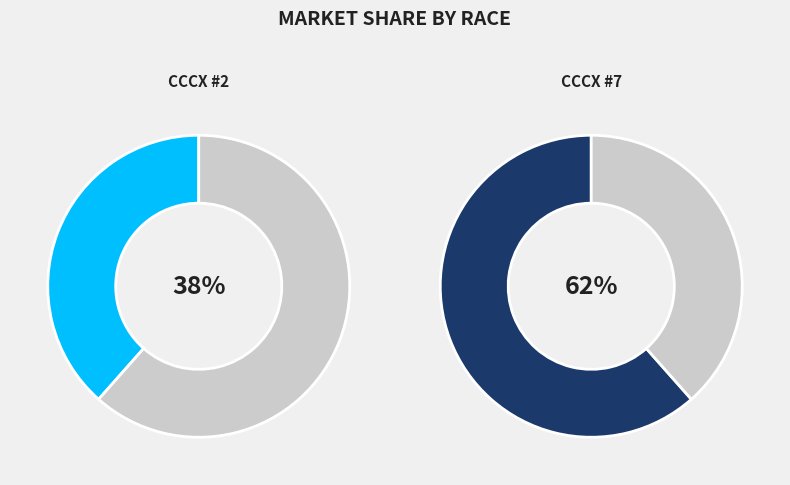

What percentage do CCCX #7 and CCCX #2 together represent?

100.0%